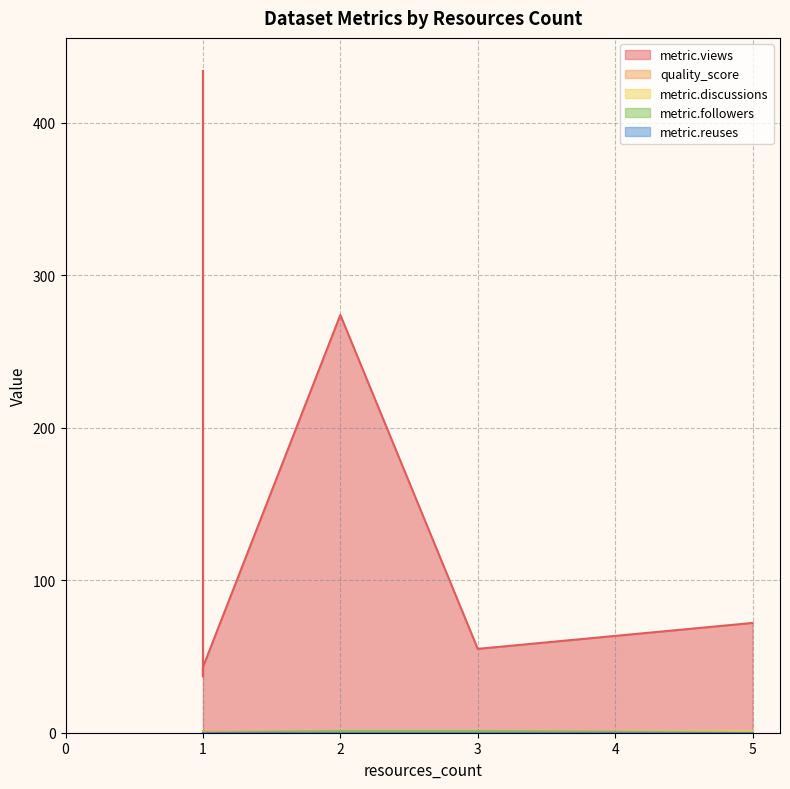

Between which two adjacent categories do quality_score and metric.followers first intersect?

1 and 2